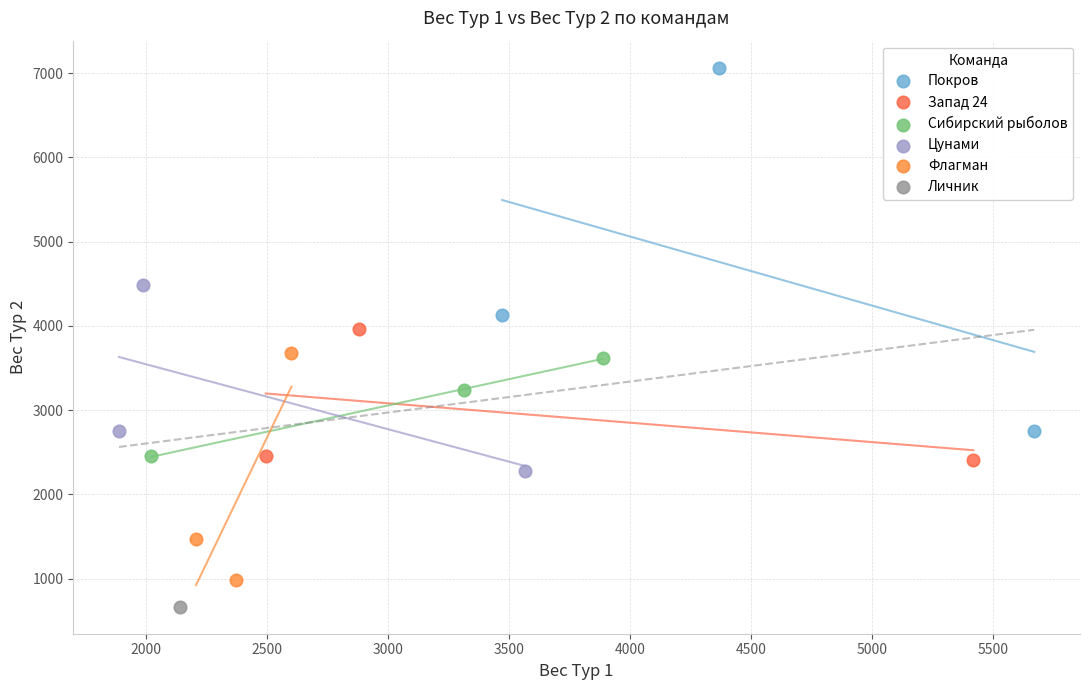

What are all the series names shown in the legend?

Покров, Запад 24, Сибирский рыболов, Цунами, Флагман, Личник